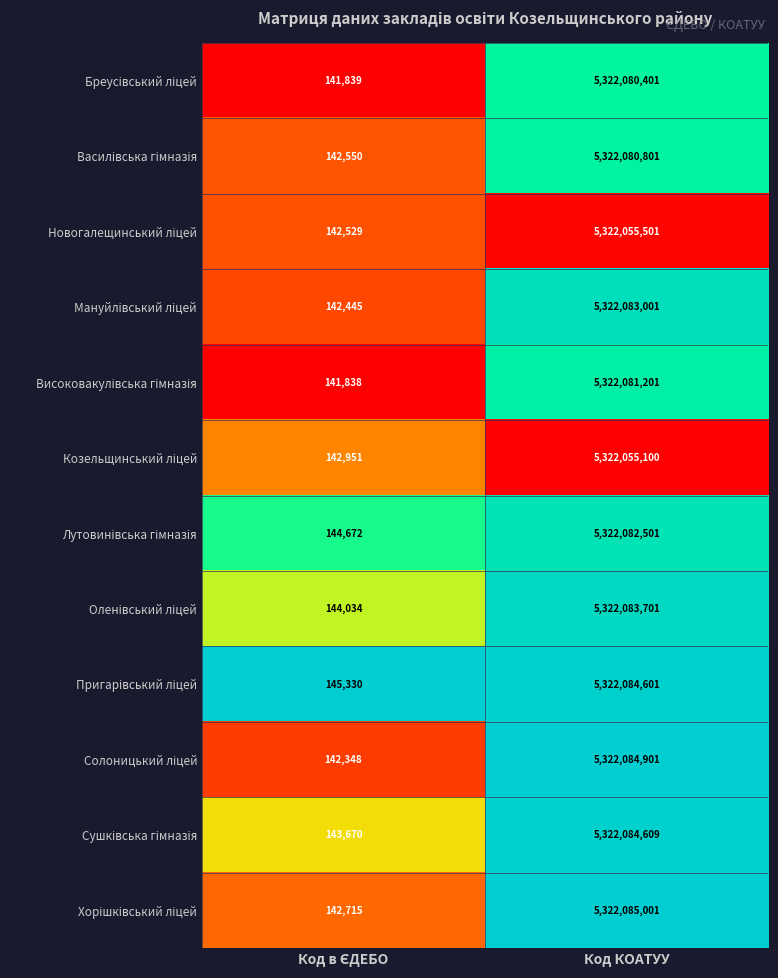

At which category is the sum across all series the highest?

Код КОАТУУ